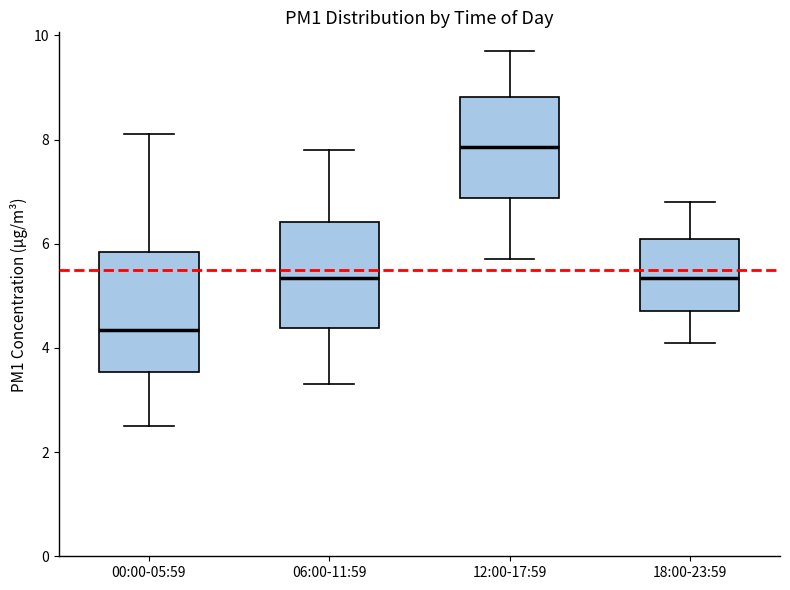

Which box is the tallest, from its lower edge to its upper edge?

00:00-05:59